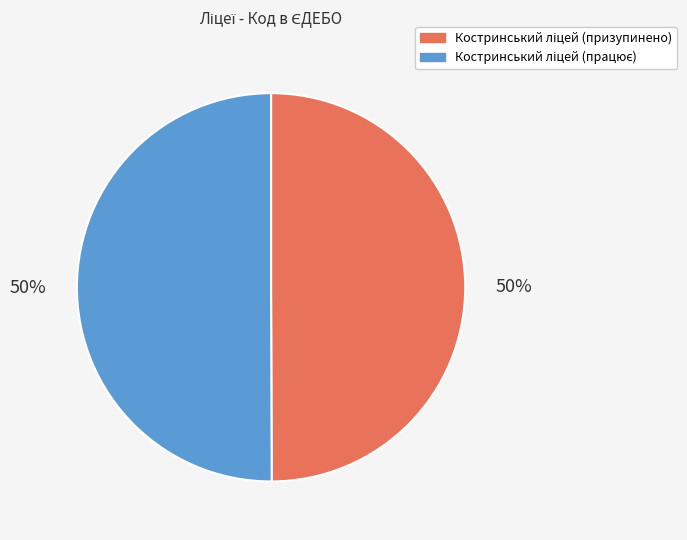

To the nearest percent, what is the average slice percentage?

50%